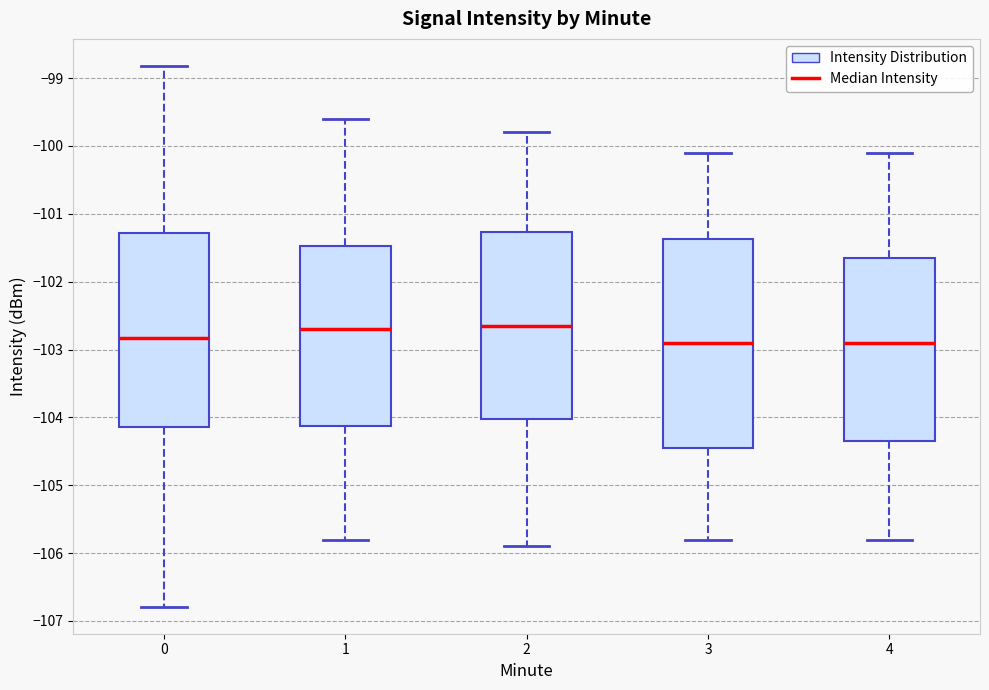

Reading left to right, transcribe this box plot: for each box, give where its median line is, the range the box spans, and where its two whiskers end, as read against the y-axis. The values are not printed on the chart, so give them approximately, as read against the axis.

0: median -102.8, box -104.1 to -101.3, whiskers -106.8 to -98.8
1: median -102.7, box -104.1 to -101.5, whiskers -105.8 to -99.6
2: median -102.6, box -104.0 to -101.3, whiskers -105.9 to -99.8
3: median -102.9, box -104.4 to -101.4, whiskers -105.8 to -100.1
4: median -102.9, box -104.3 to -101.6, whiskers -105.8 to -100.1